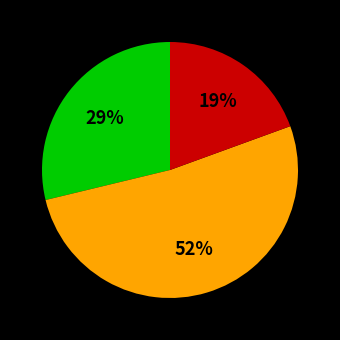

Is there any slice that represents more than half of the pie?

Yes